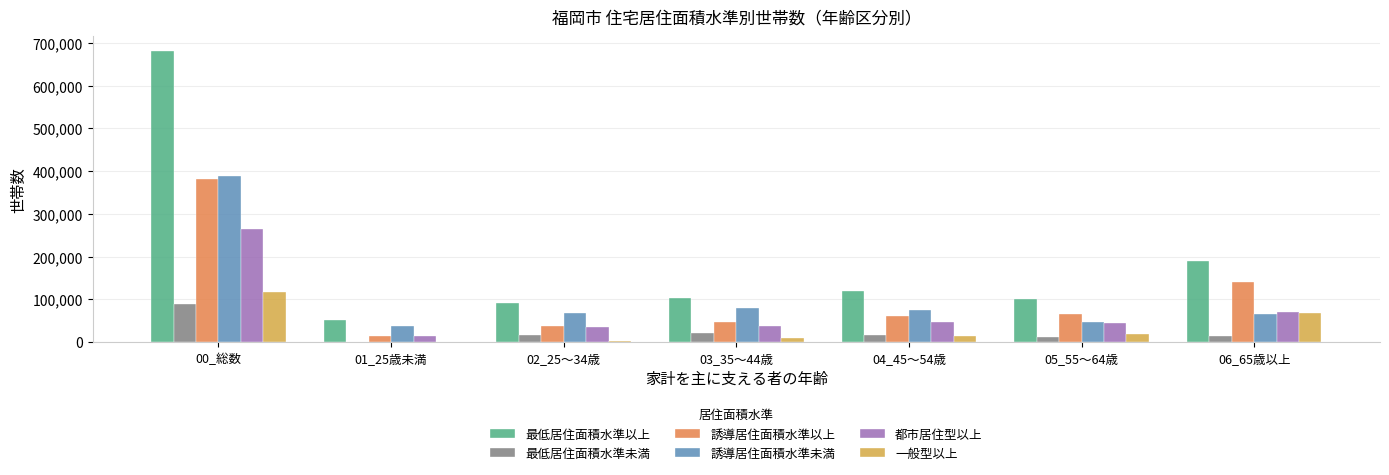

Between 00_総数 and 05_55～64歳, which series saw the biggest shift?

最低居住面積水準以上